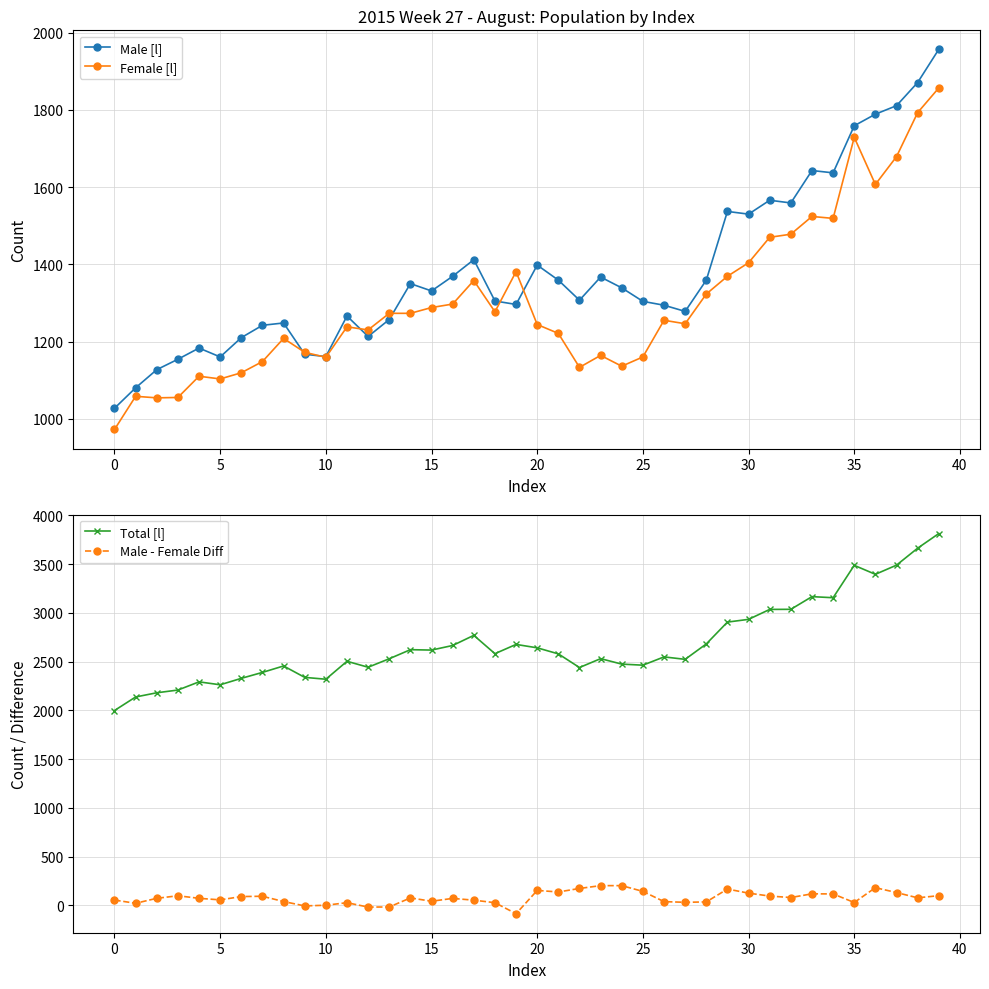

At which category does Male [l] reach its first local valley?

5